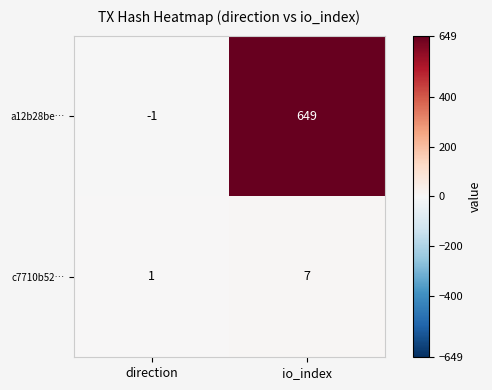

Which series has the largest total across all categories?

a12b28be…